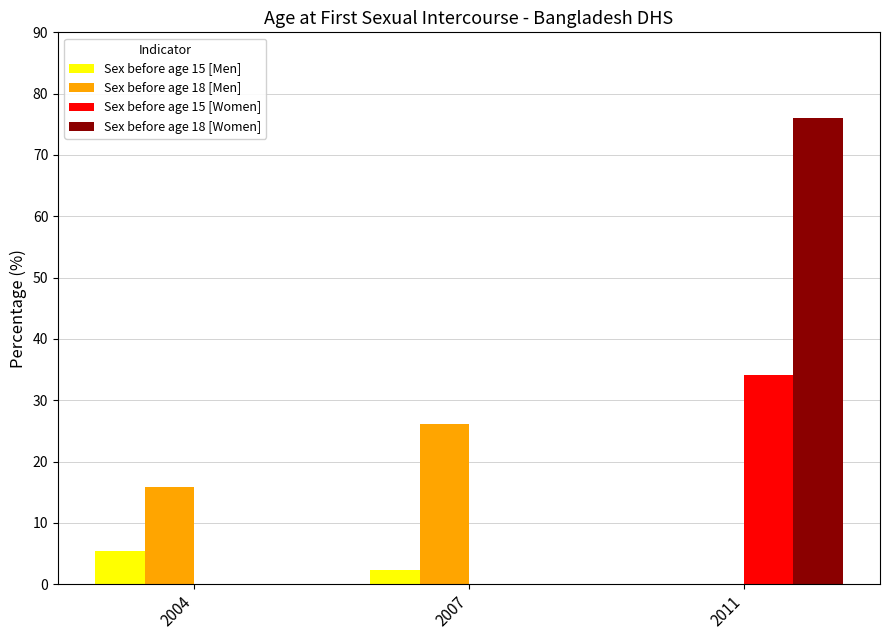

List the series in order of their overall mean, lowest first.

Sex before age 15 [Men], Sex before age 18 [Men], Sex before age 15 [Women], Sex before age 18 [Women]